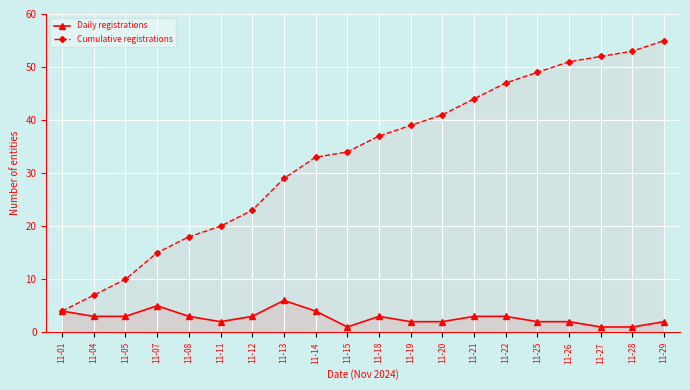

What is the approximate value of Daily registrations at 11-01?

4